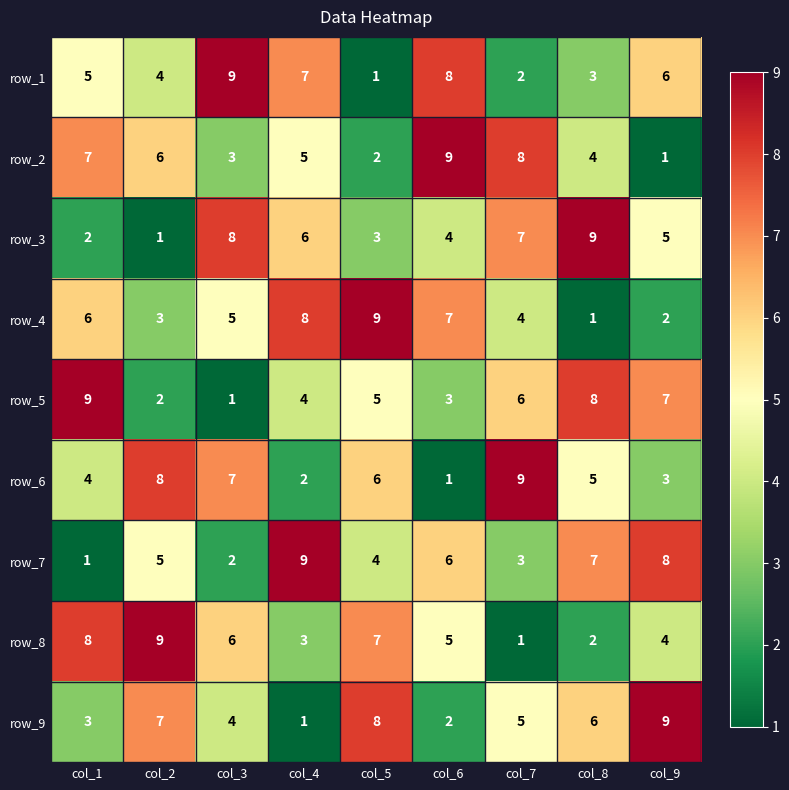

What is the maximum value shown in the chart?

9